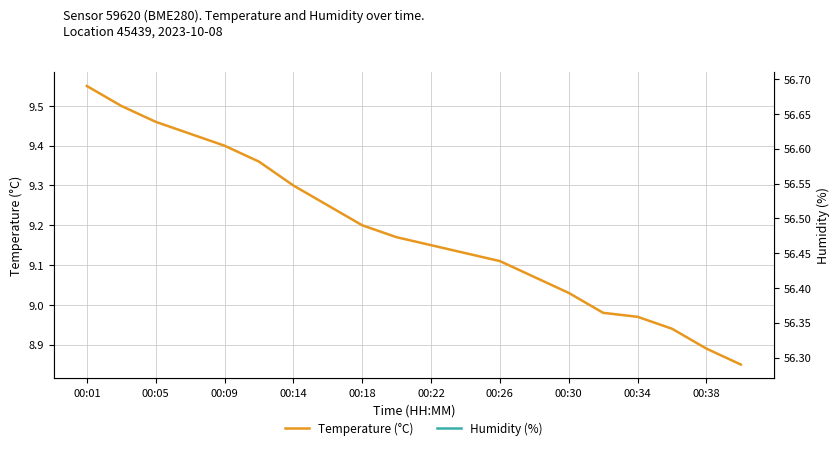

What are all the series names shown in the legend?

Temperature (°C), Humidity (%)